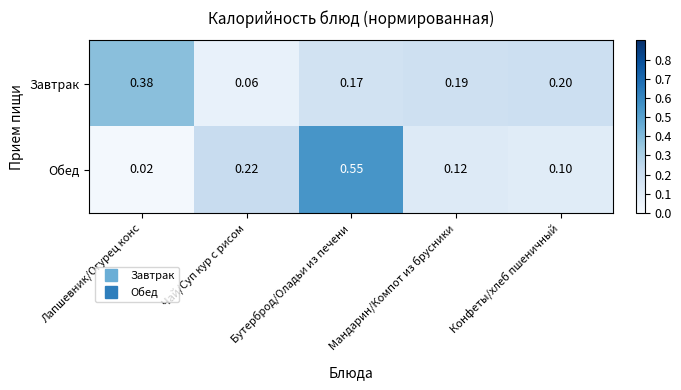

Between Лапшевник/Огурец конс and Мандарин/Компот из брусники, which series saw the biggest shift?

Завтрак